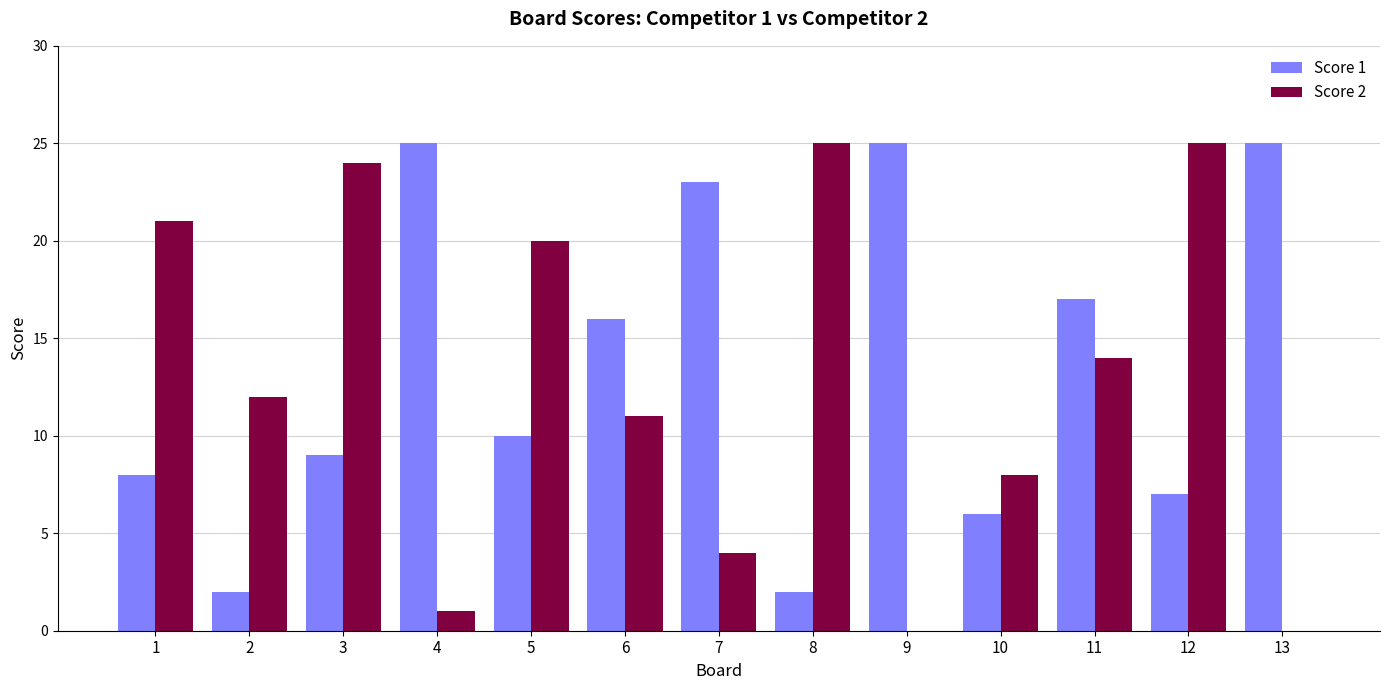

How many groups of bars are there?

13